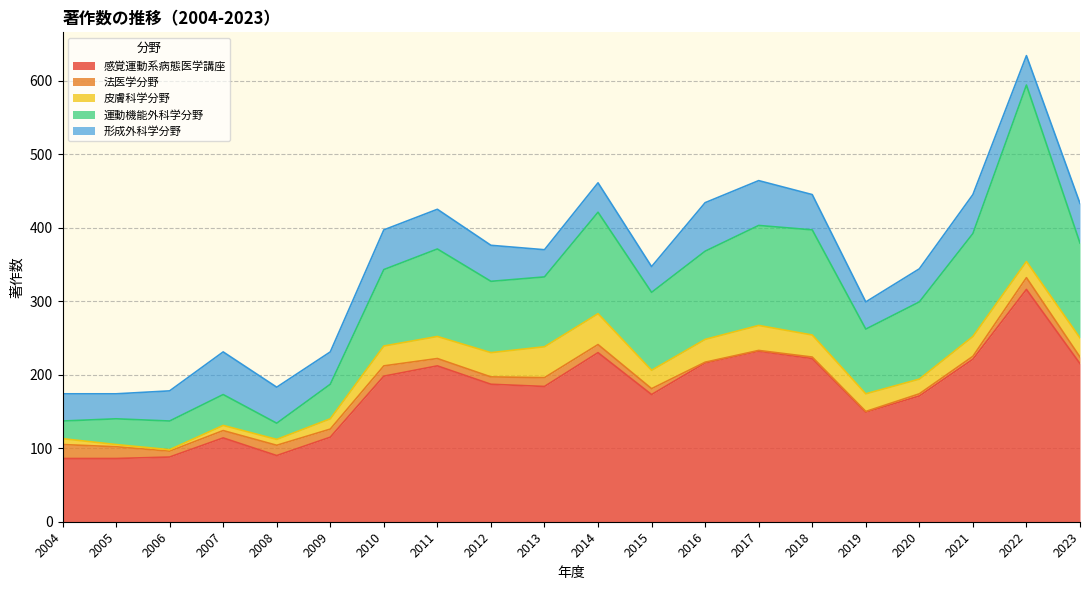

What is the sum of all 法医学分野 values?

180